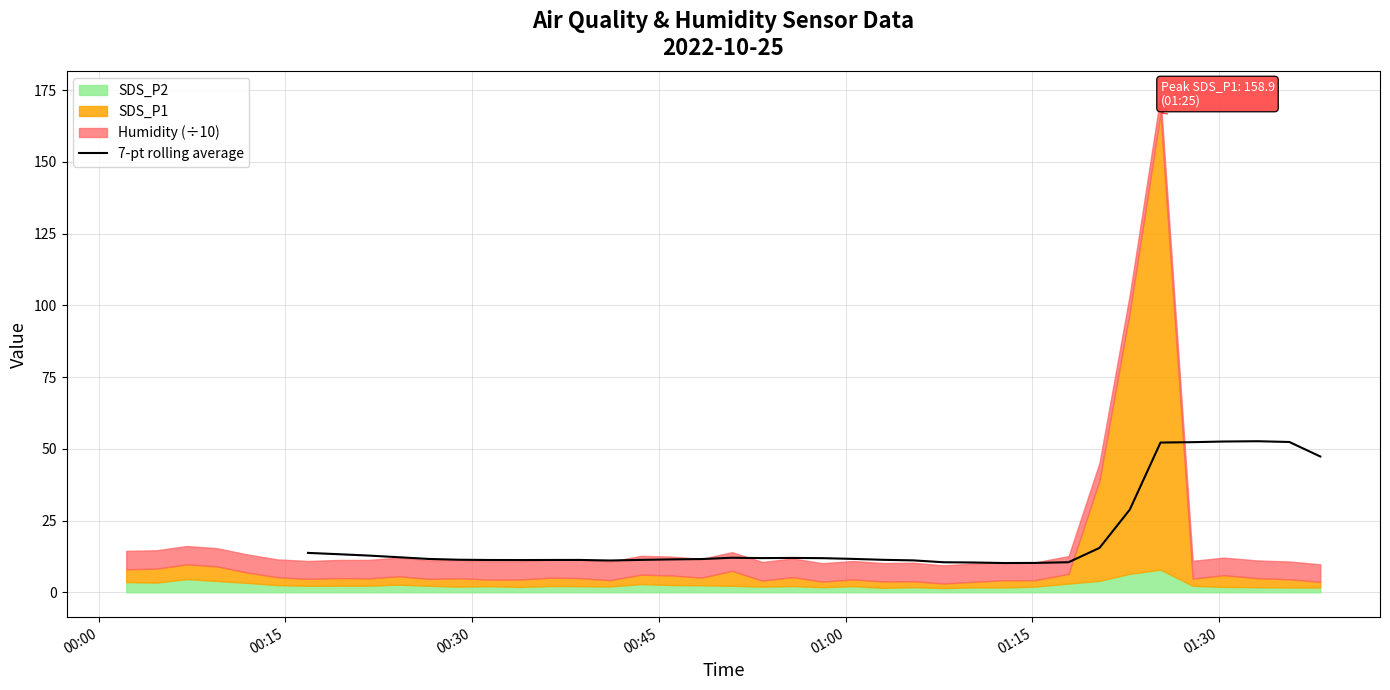

What is the maximum value for 7-pt rolling average?

52.7